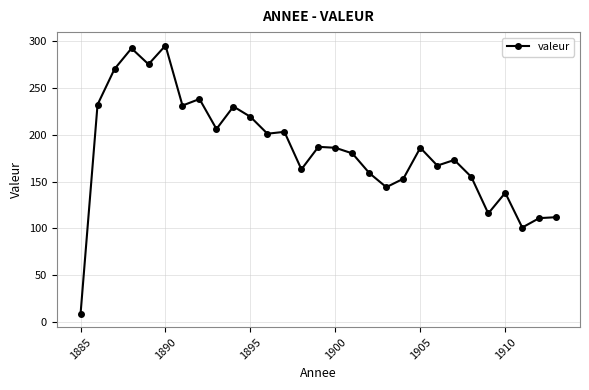

What is the average value?

184